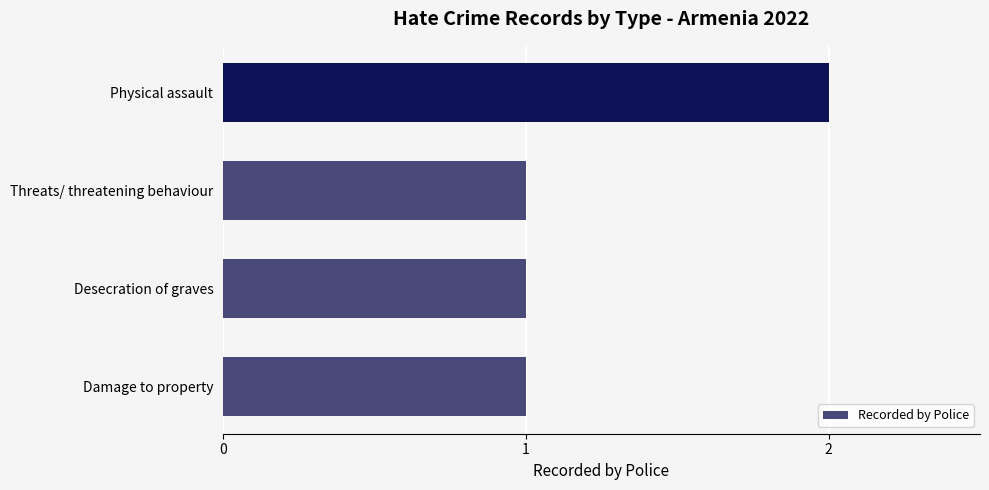

Are the bars horizontal?

Yes